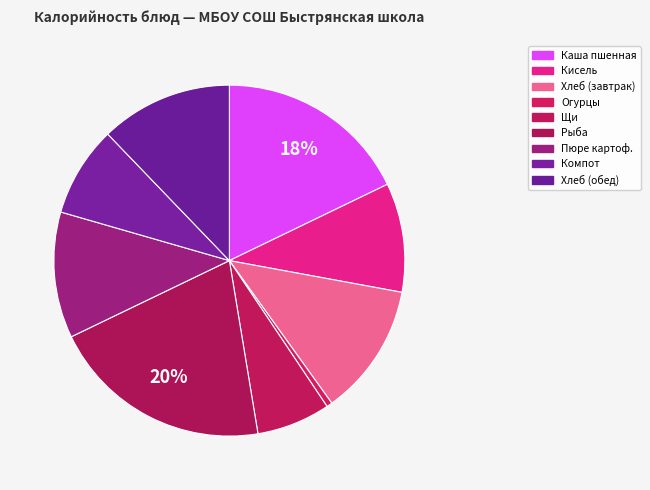

Count the number of slices in the pie.

9